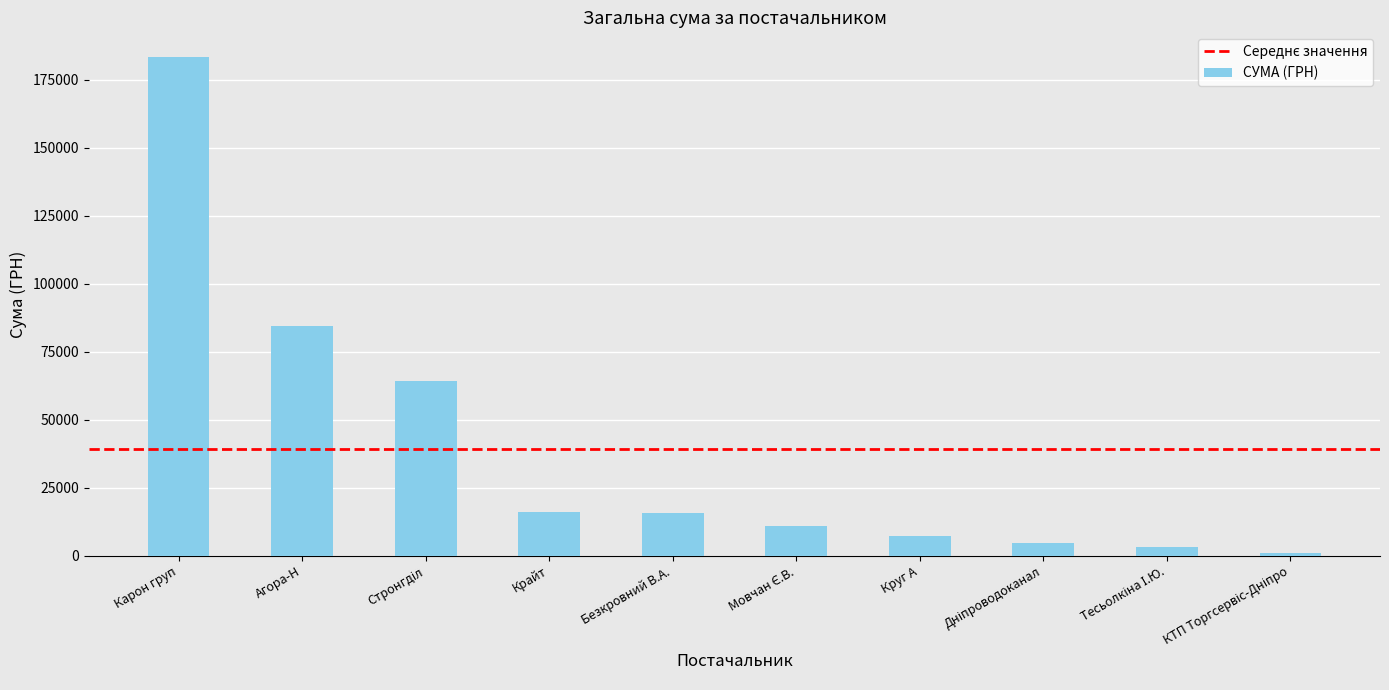

Does the chart contain stacked bars?

No